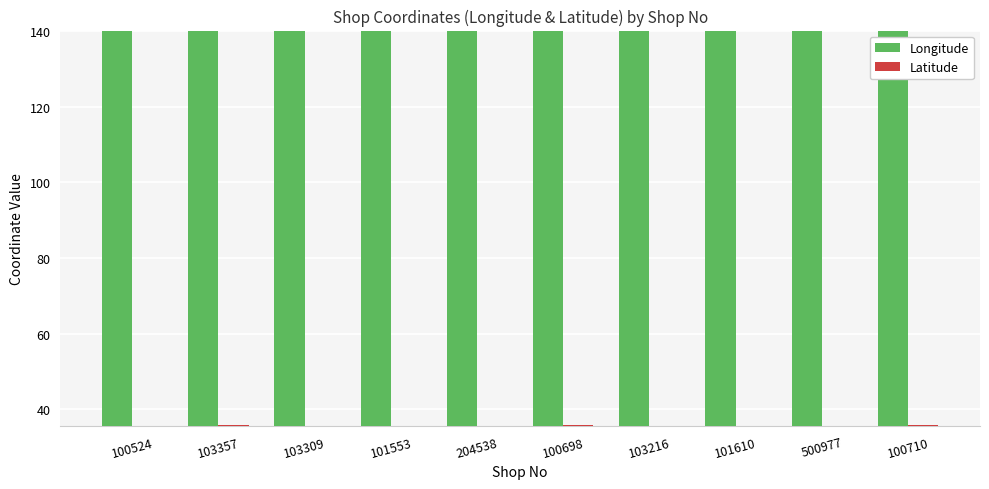

What is the difference between the highest and lowest values at 204538?

104.2